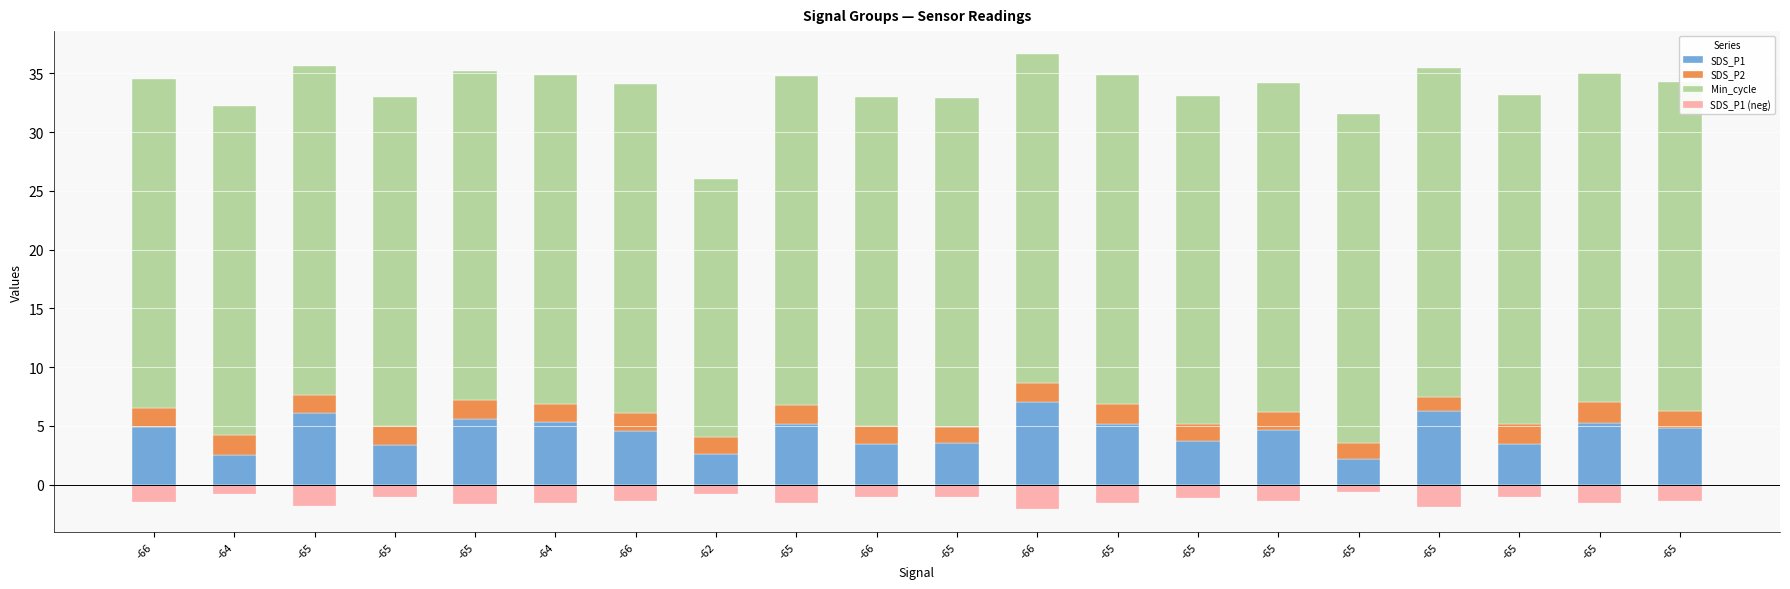

Is the value of Min_cycle at -65 greater than the value of SDS_P1 (neg) at -65?

Yes